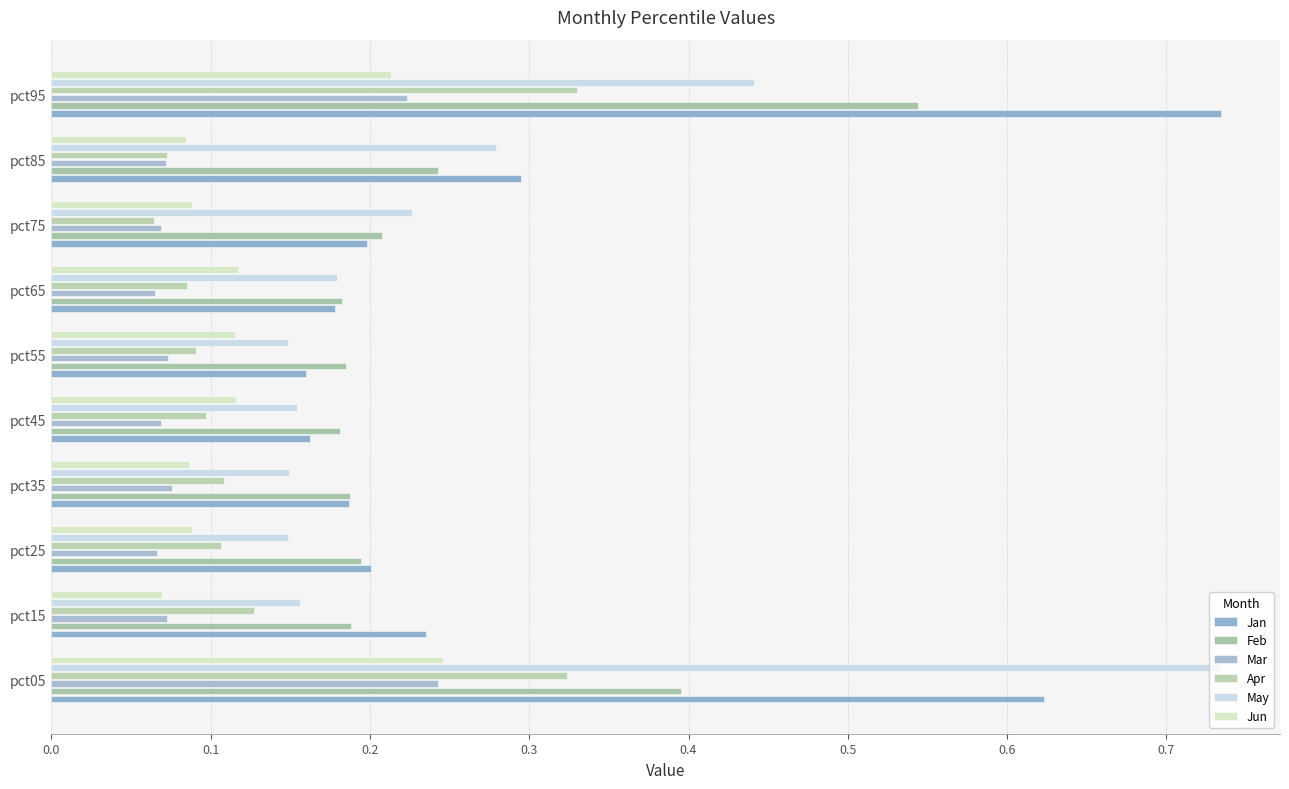

Count the number of categories in the chart.

10